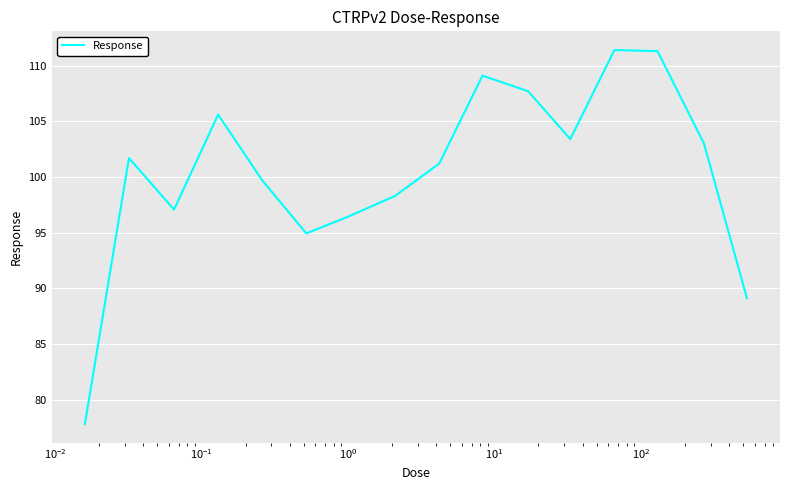

What is the difference between the maximum and minimum values?

33.6